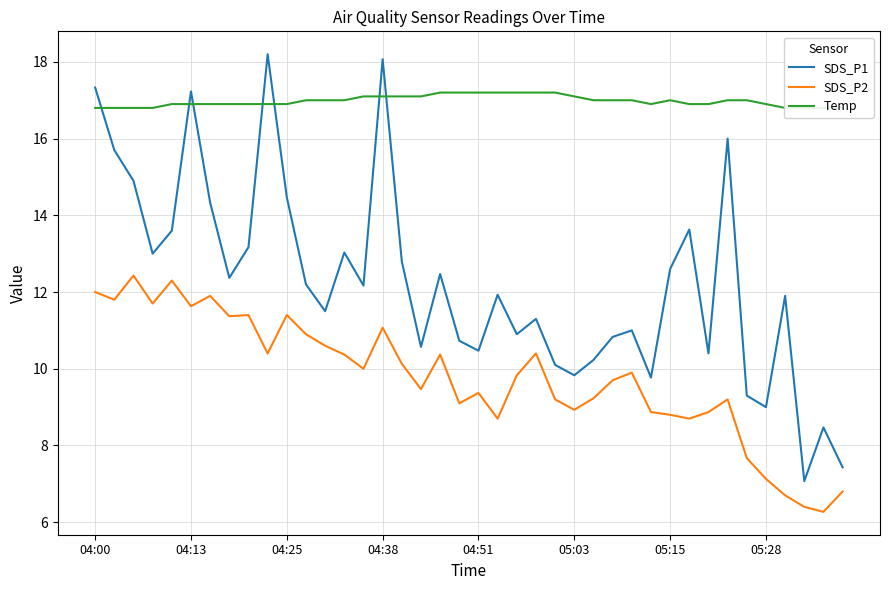

True or false: SDS_P1 and SDS_P2 cross at least once.

False